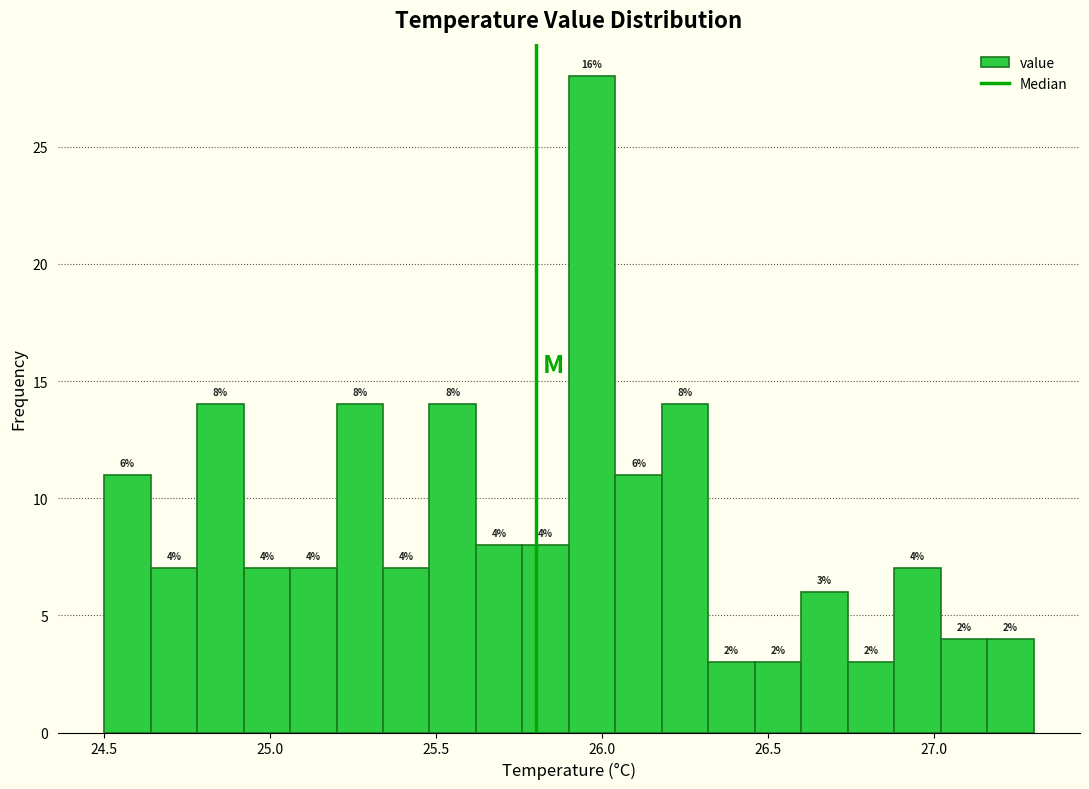

Around what value on the x-axis is the tallest bar? Give the approximate position of its centre, as read against the axis.

25.95